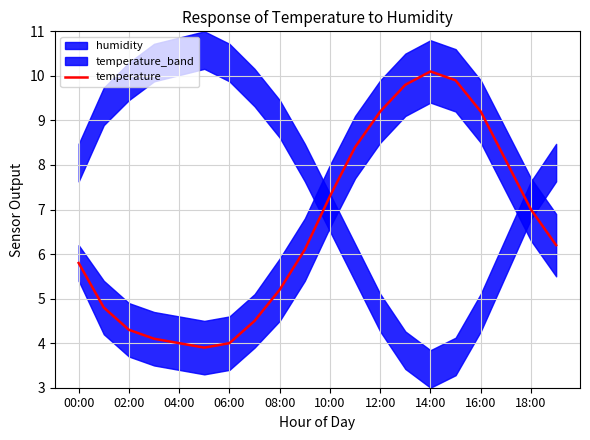

Is it true that temperature equals 2.3 at 08:00?

False